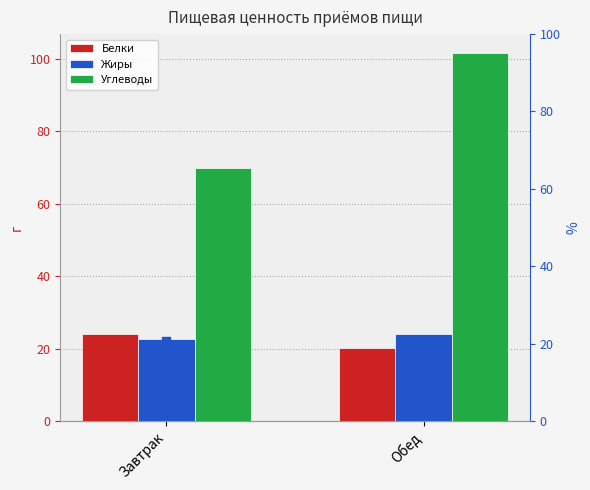

What are all the series names shown in the legend?

Белки, Жиры, Углеводы, доля белков, %